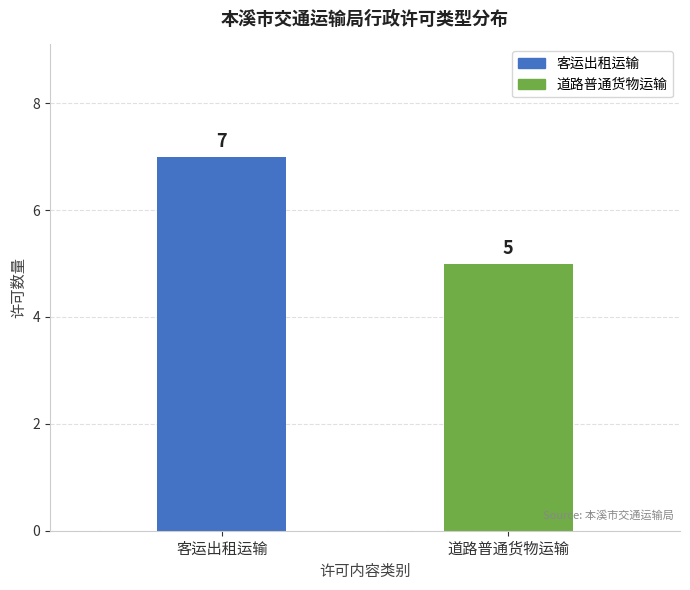

What is the average value?

6